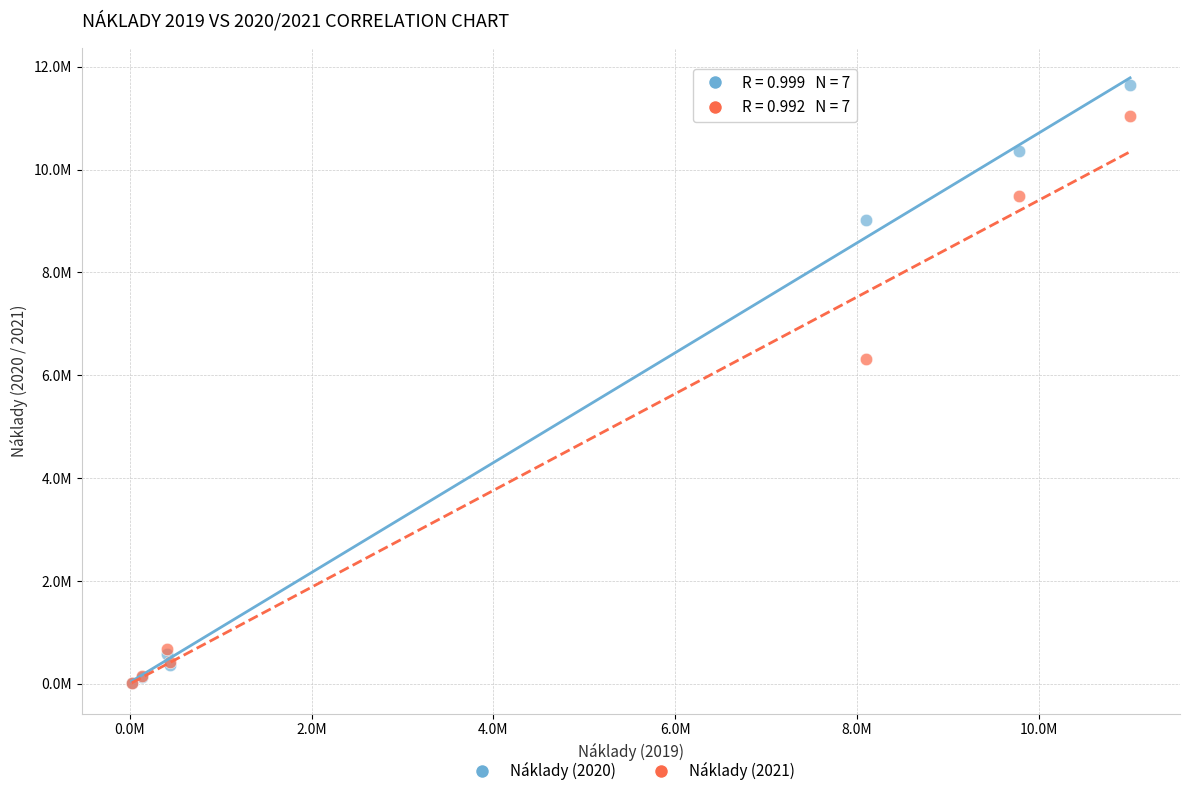

Which series has the largest Y range (max minus min)?

Náklady (2020)